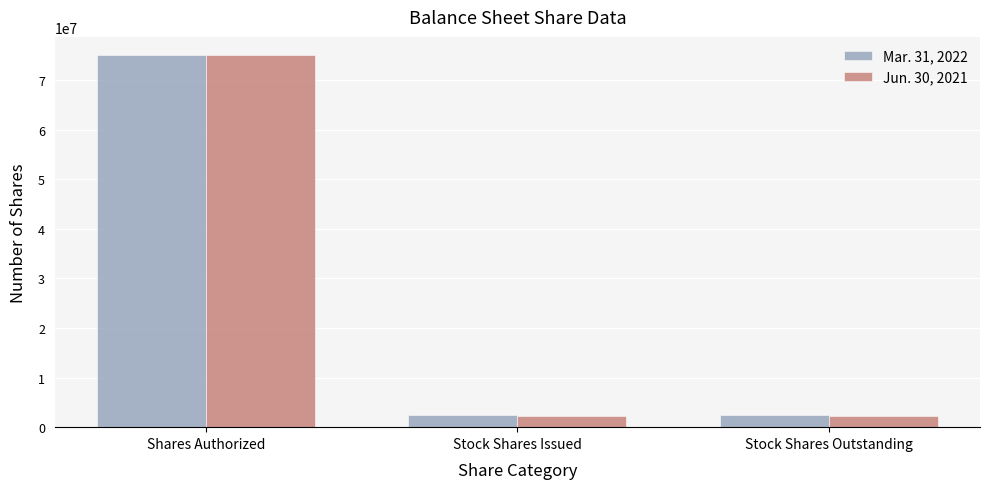

How many data points in Jun. 30, 2021 are above 2286814?

1